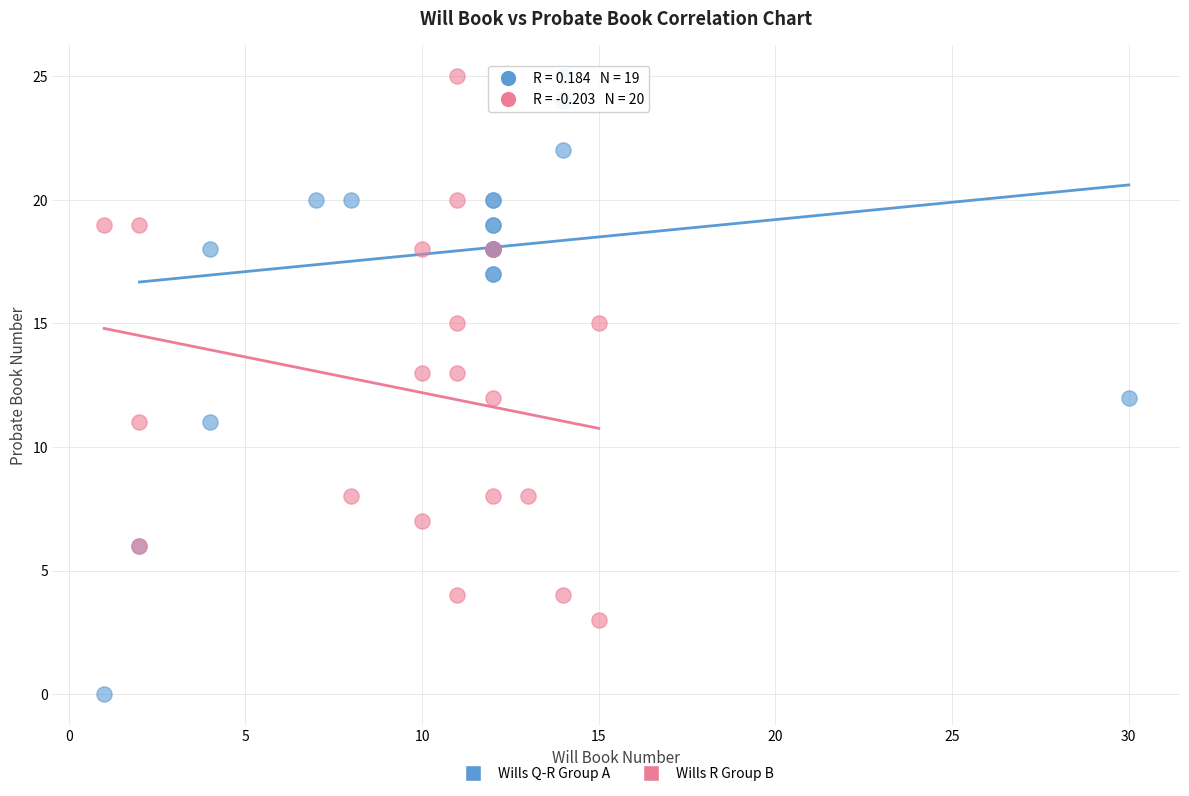

What are all the series names shown in the legend?

Wills Q-R Group A, Wills R Group B